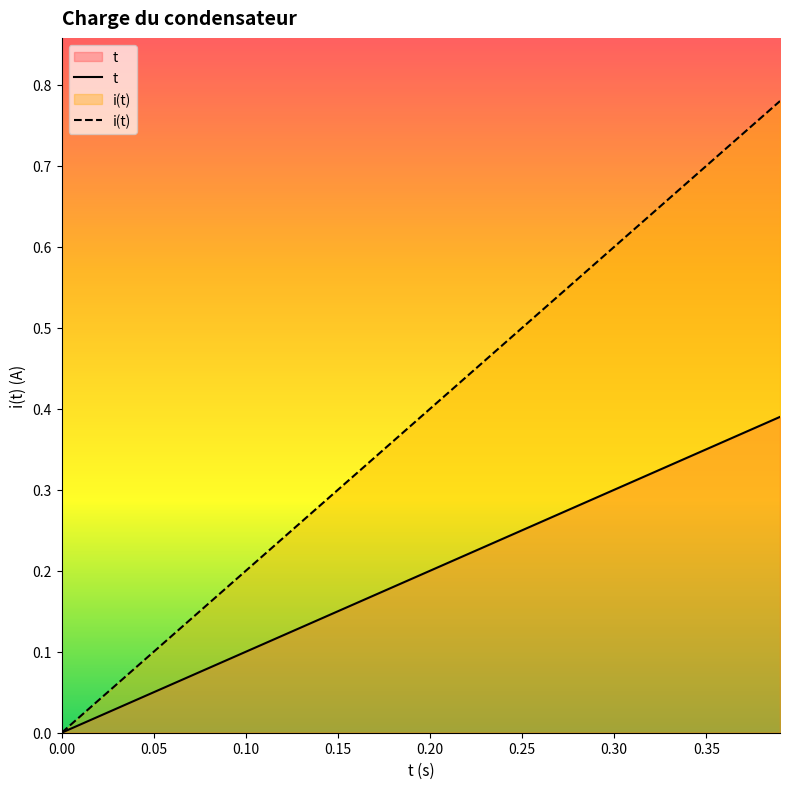

Which series has the widest spread of values?

i(t)